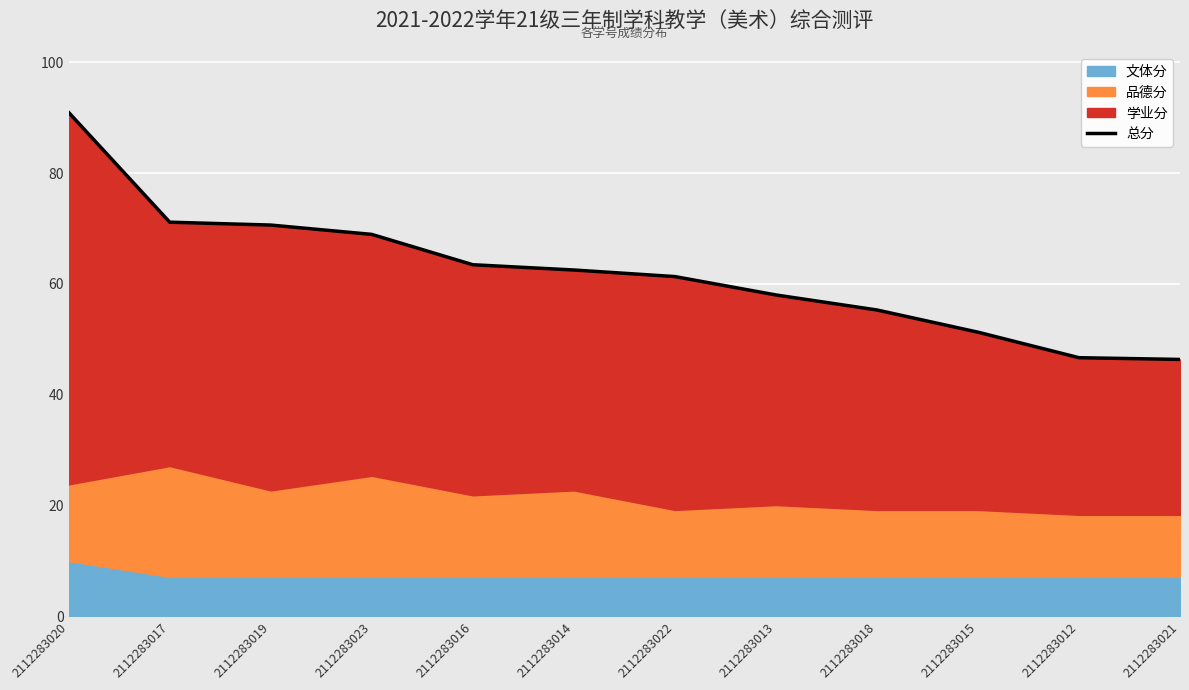

The chart shows a value of 93.9 at 2112283018. True or false?

False